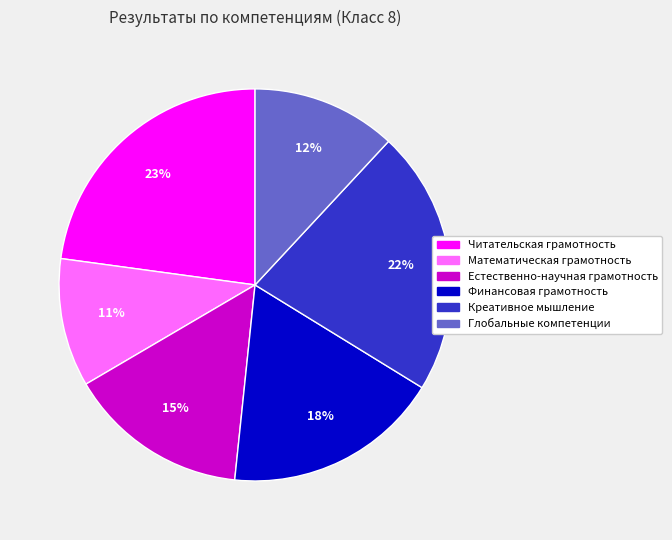

Count the number of slices in the pie.

6